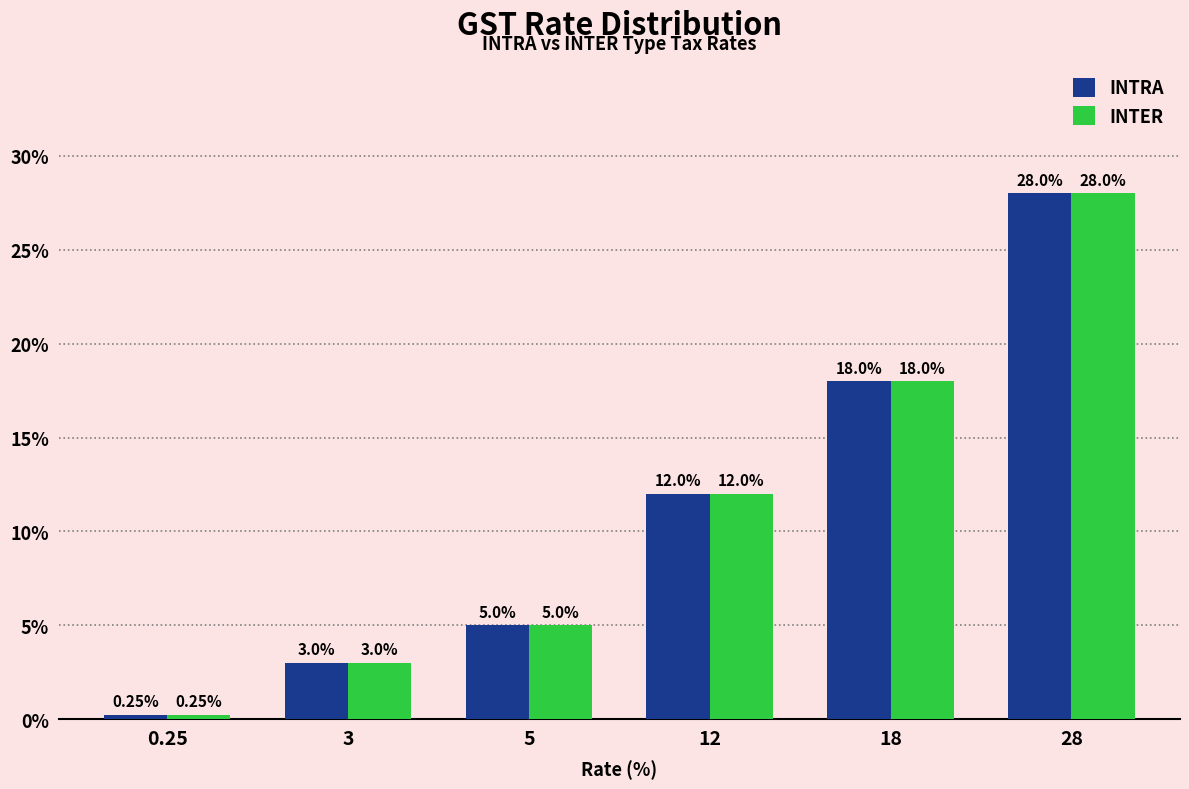

At which category is the sum across all series the highest?

28